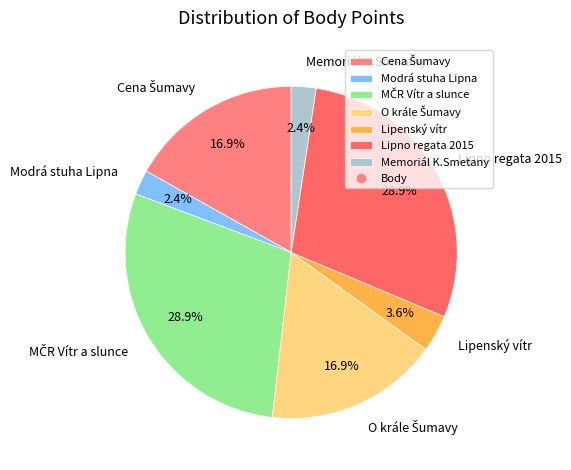

Is there a majority slice in this chart?

No